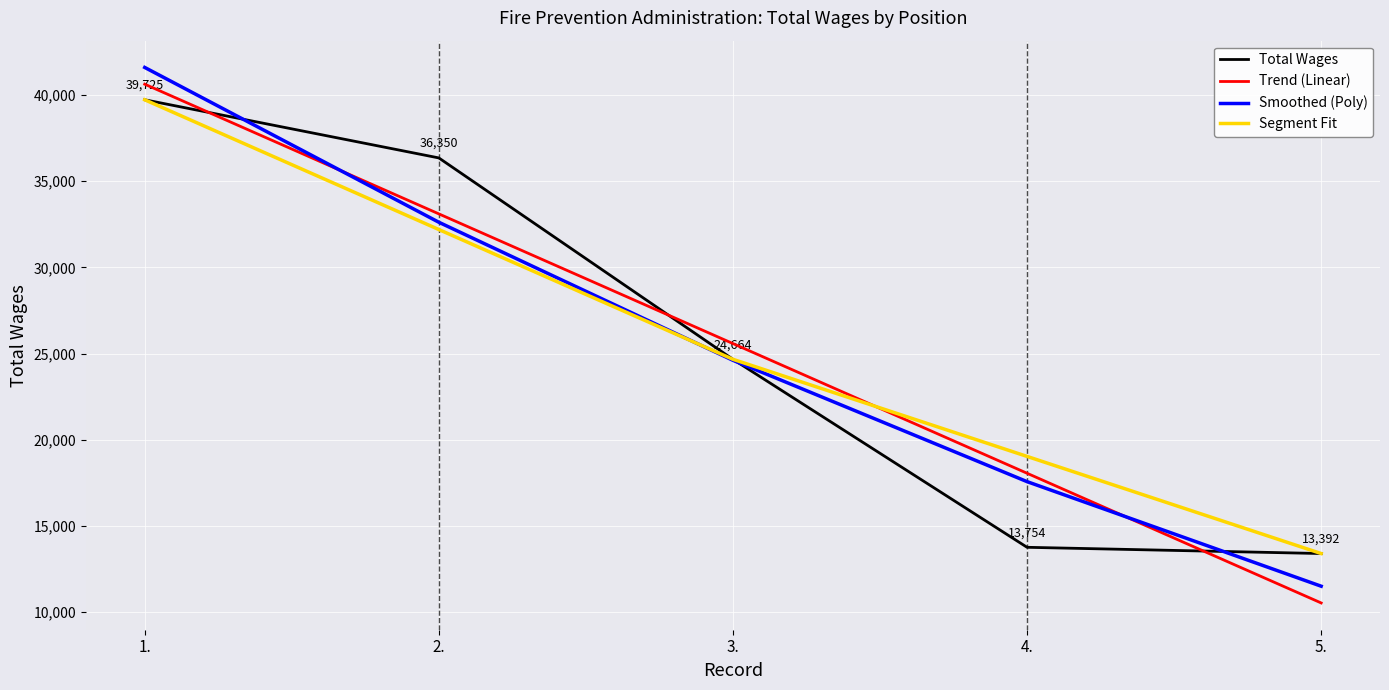

List the labels in order of value, smallest first.

5., 4., 3., 2., 1.